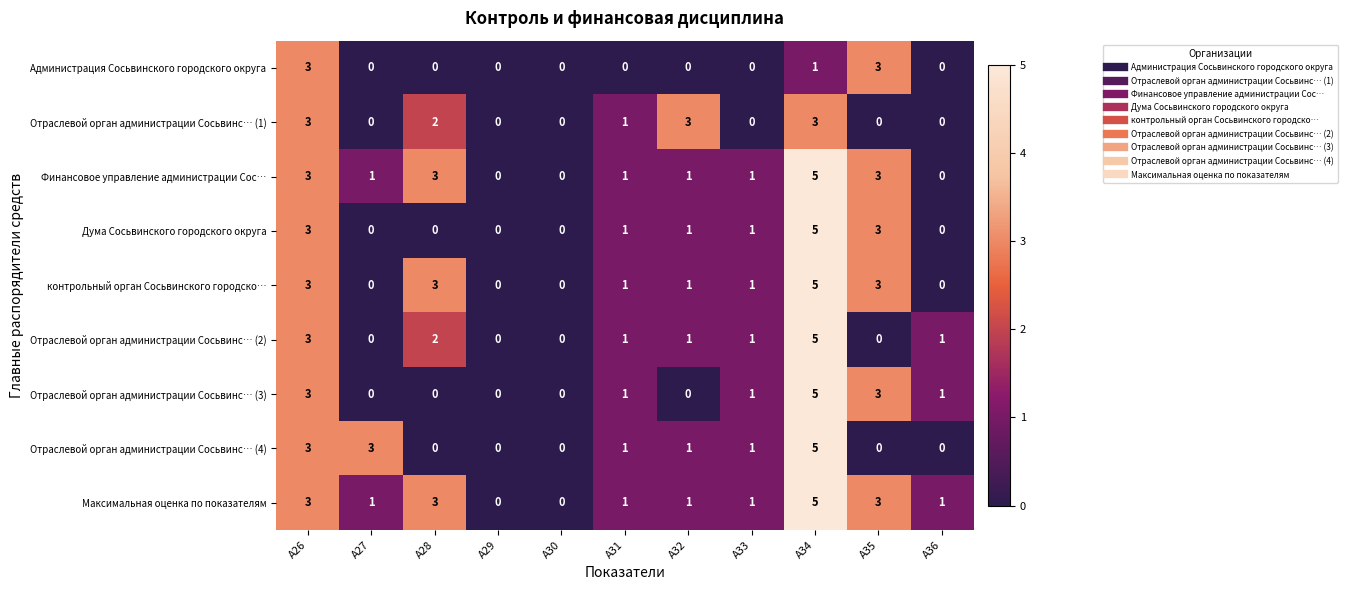

What is the difference between the highest and lowest values at А28?

3